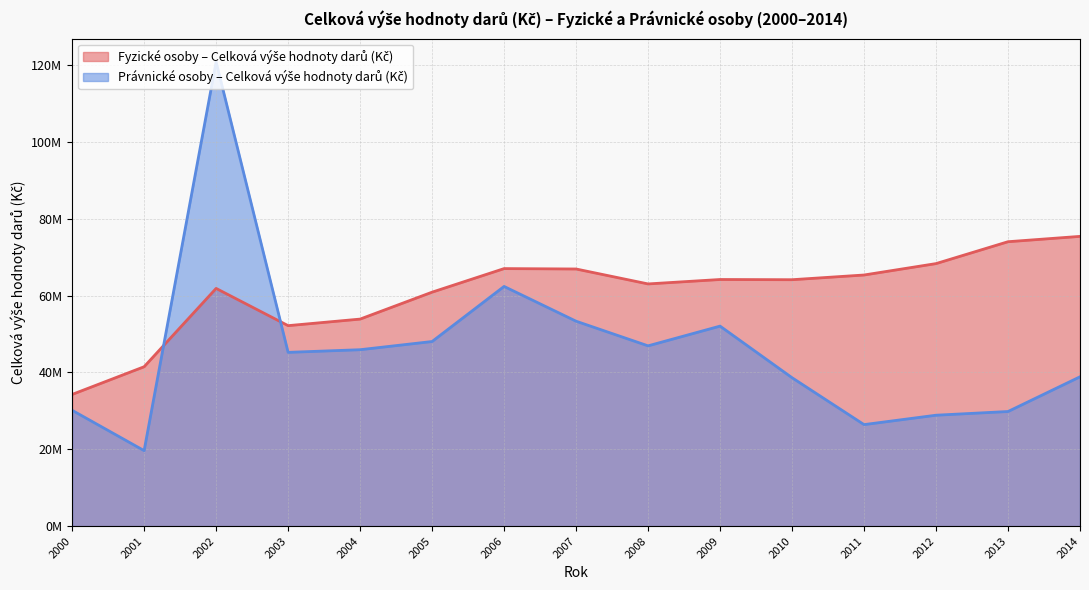

Rank the series by their maximum value, from highest to lowest.

Právnické osoby – Celková výše hodnoty darů (Kč), Fyzické osoby – Celková výše hodnoty darů (Kč)